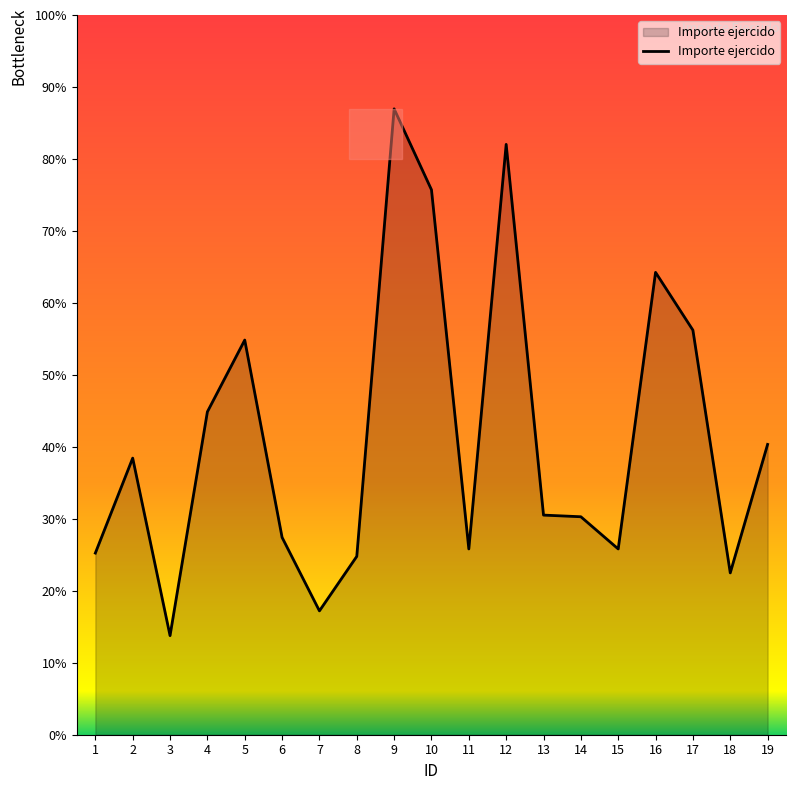

At which category does the data reach its first local peak?

2